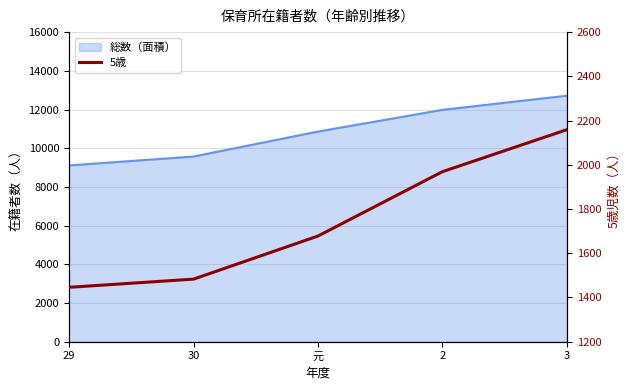

Reading left to right, extract all data points from this chart.

1446	1483	1678	1969	2159